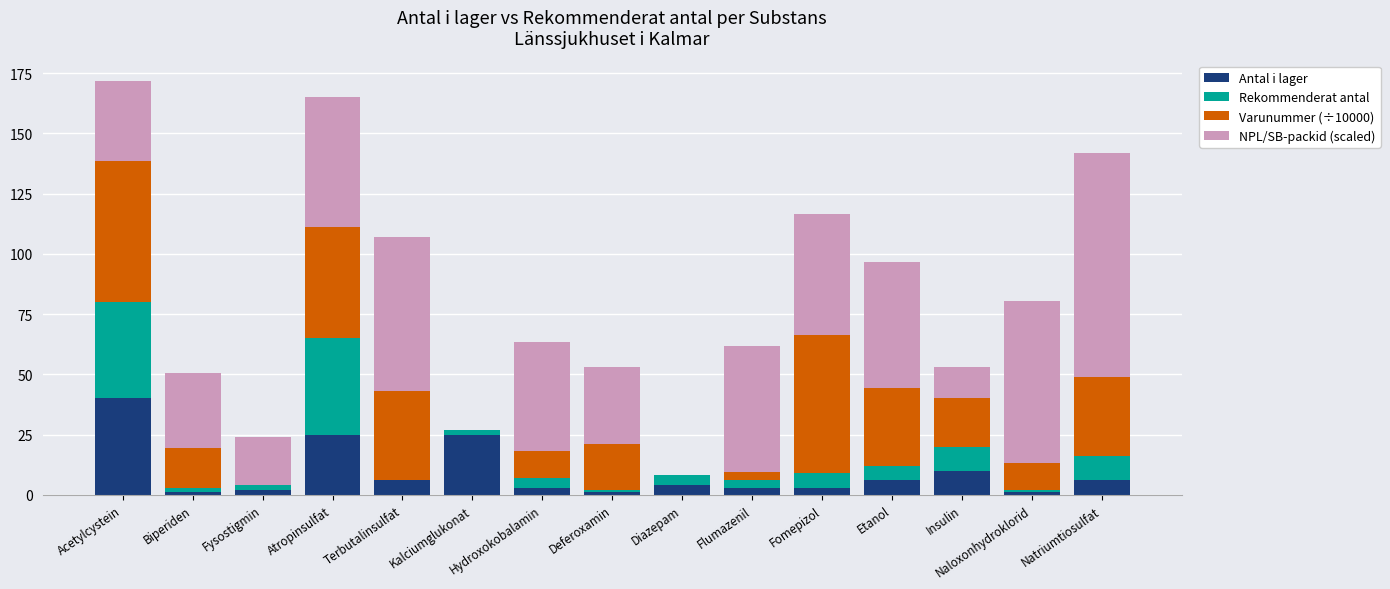

Are the bars grouped side by side (vs. stacked)?

No